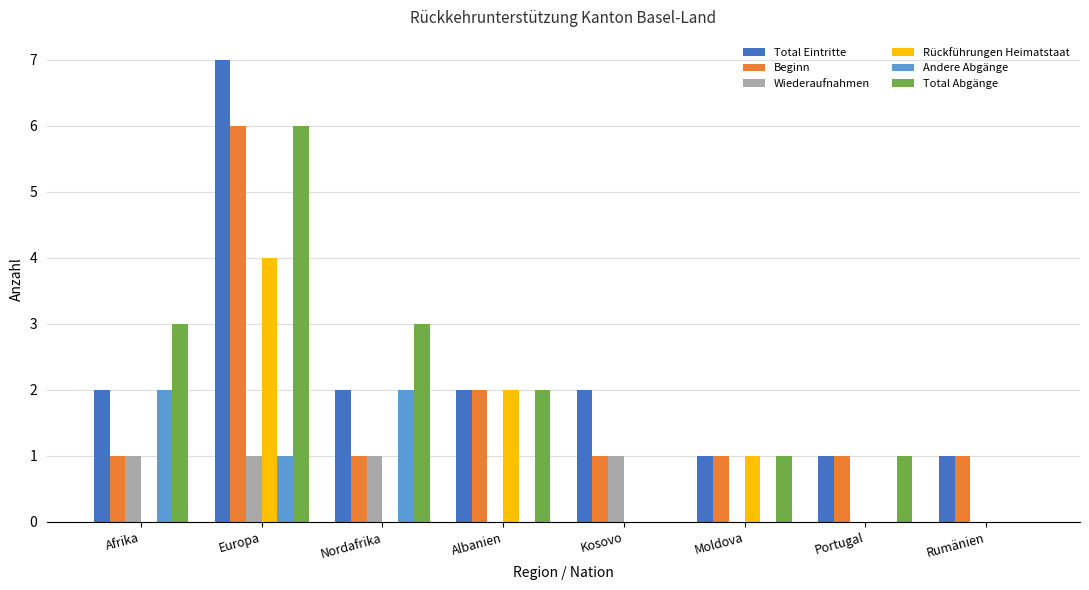

What is the sum of all Total Abgänge values?

16